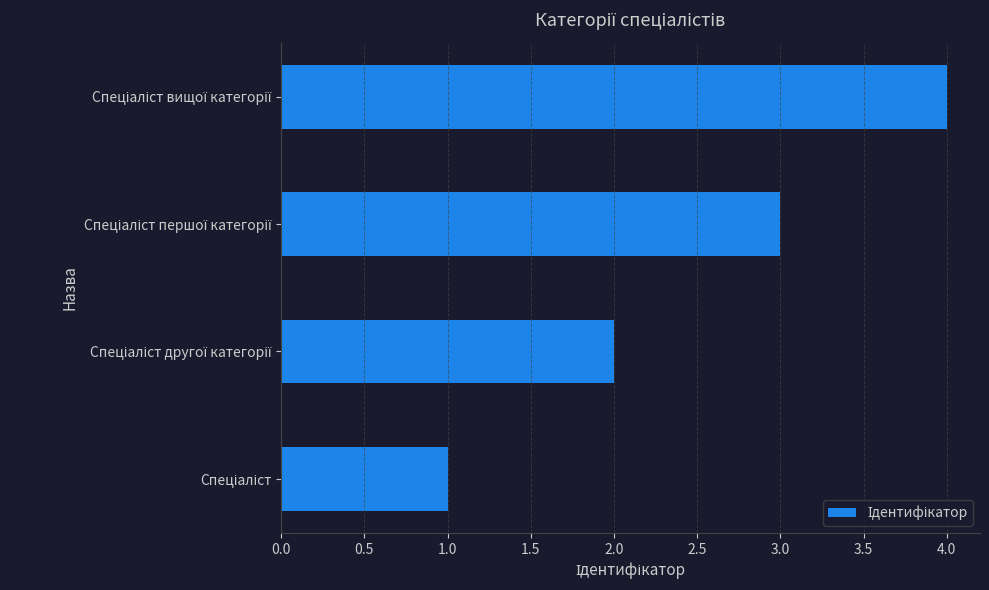

How many values are between 2 and 4?

3